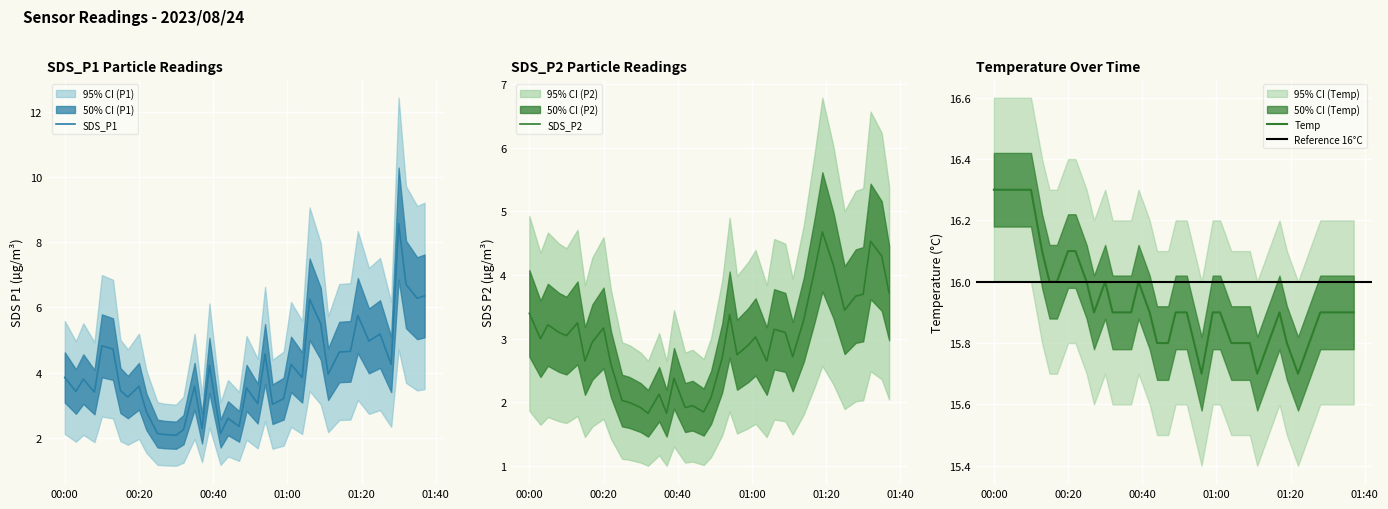

What is the difference between the SDS_P2 values at 2023/08/24 00:30 and 2023/08/24 01:32?

2.6